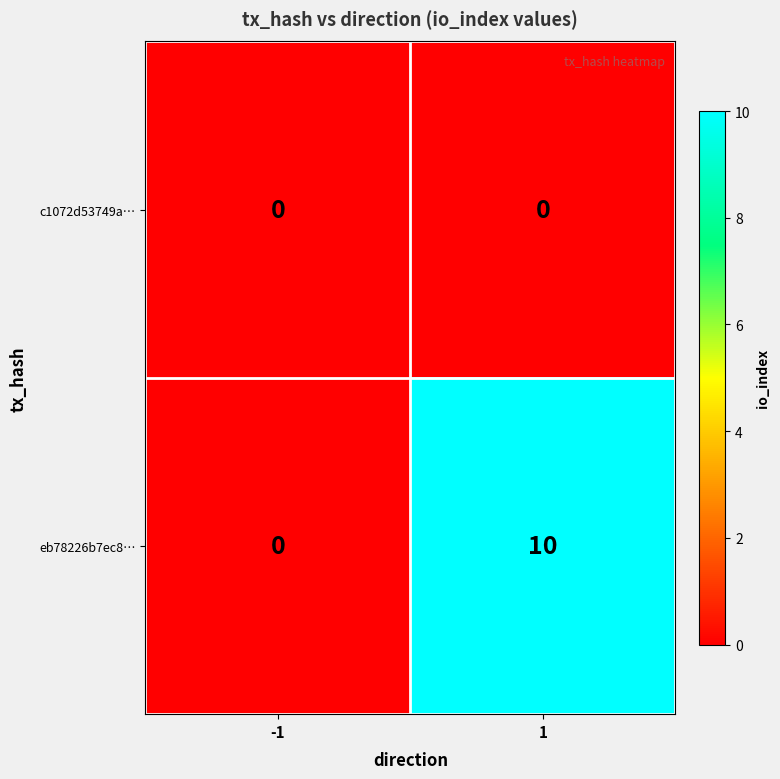

At which category is the sum across all series the highest?

1